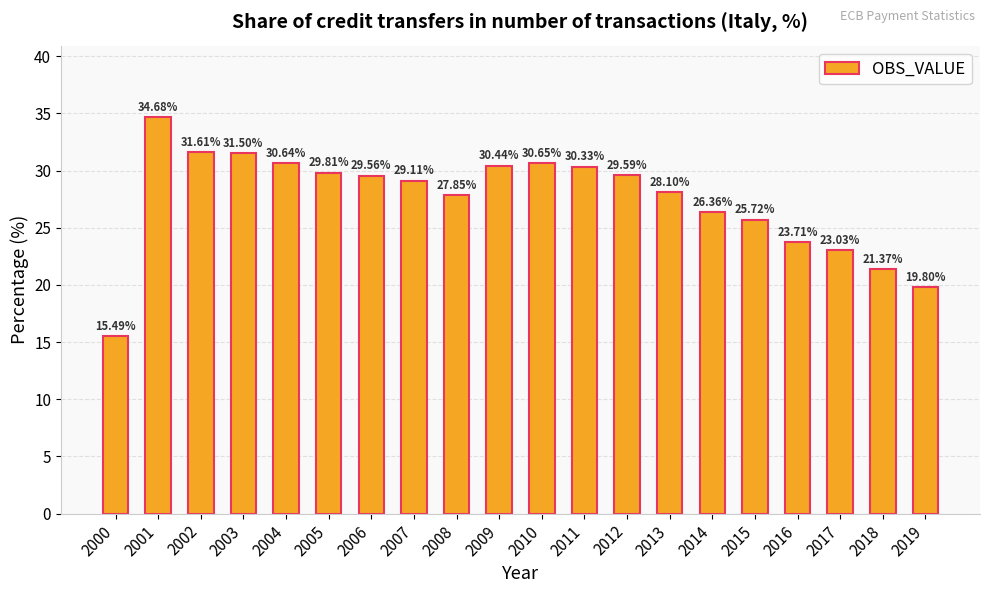

List the labels in order of value, smallest first.

2000, 2019, 2018, 2017, 2016, 2015, 2014, 2008, 2013, 2007, 2006, 2012, 2005, 2011, 2009, 2004, 2010, 2003, 2002, 2001